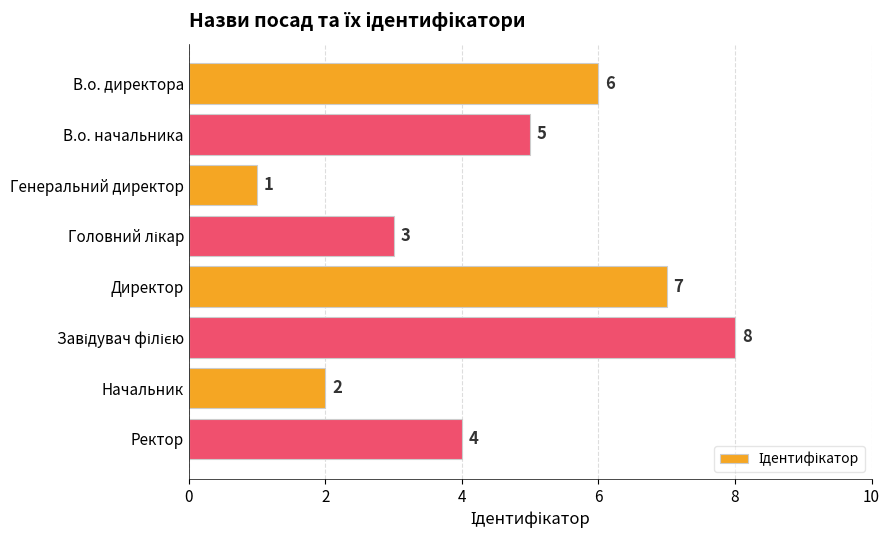

What is the sum of all values?

36